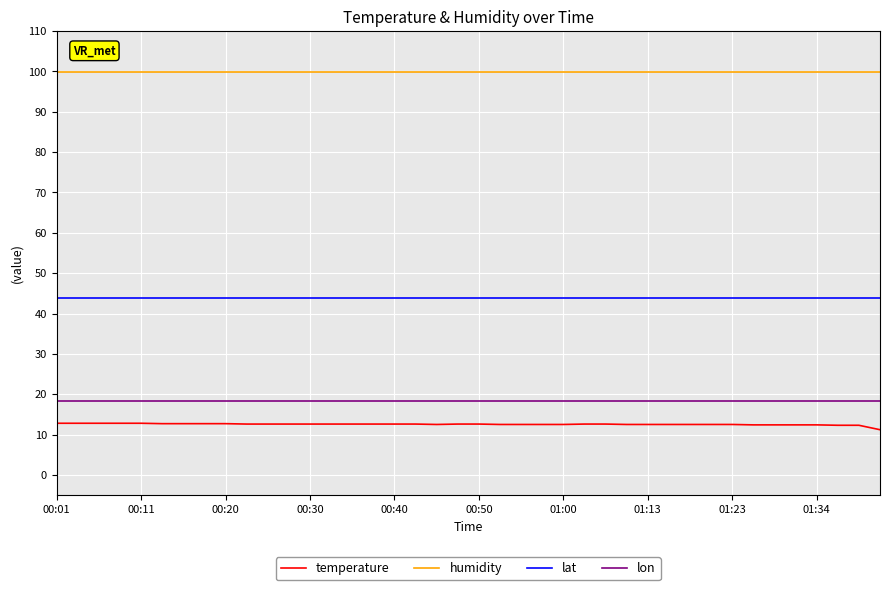

What is the maximum value shown in the chart?

99.9